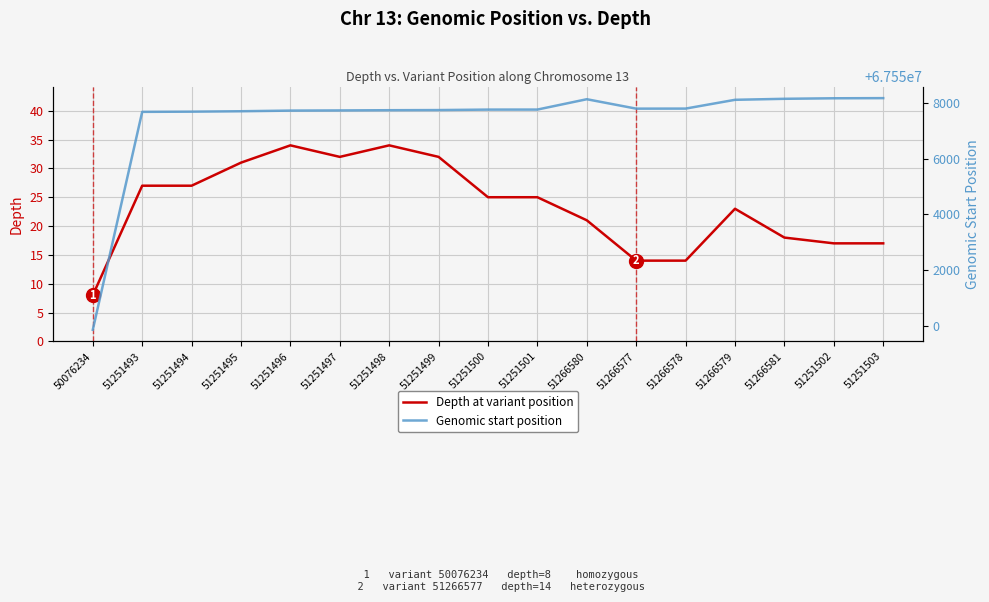

Where is Depth at variant position nearest to the value 21?

51266580